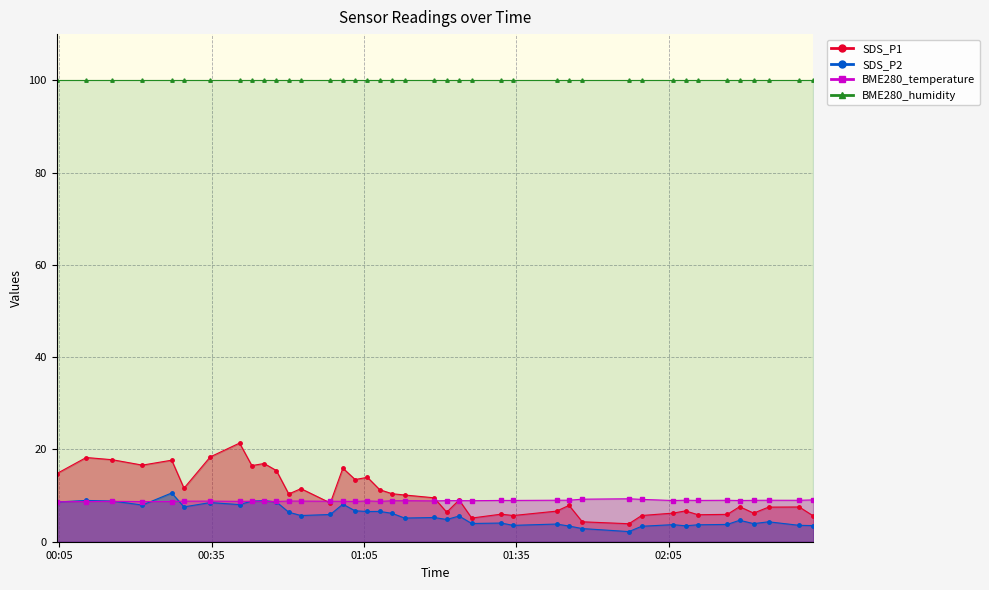

True or false: SDS_P2 has more than 0 points higher than both neighbors.

True